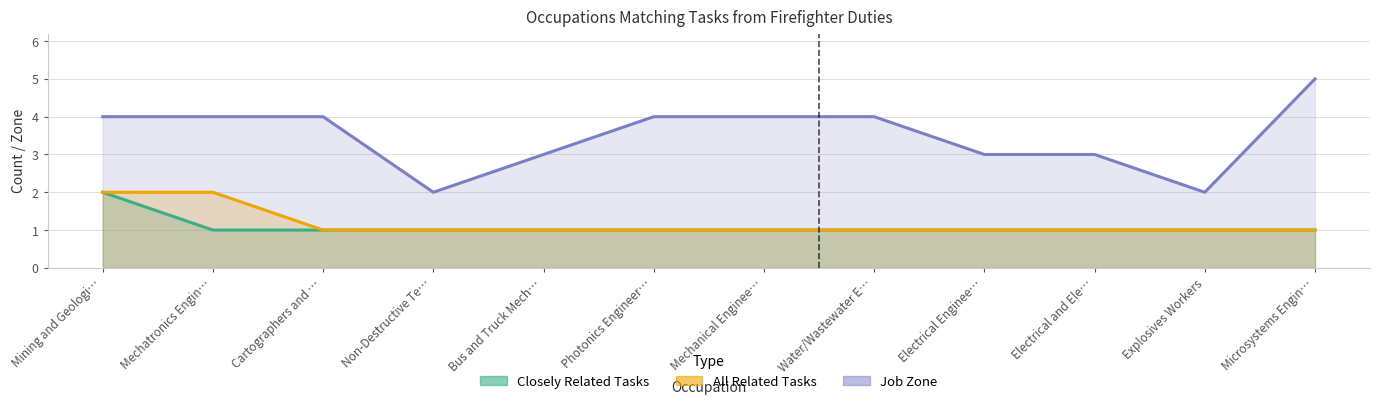

Which has a higher value, Microsystems Engin… or Mechanical Enginee…?

Microsystems Engin…